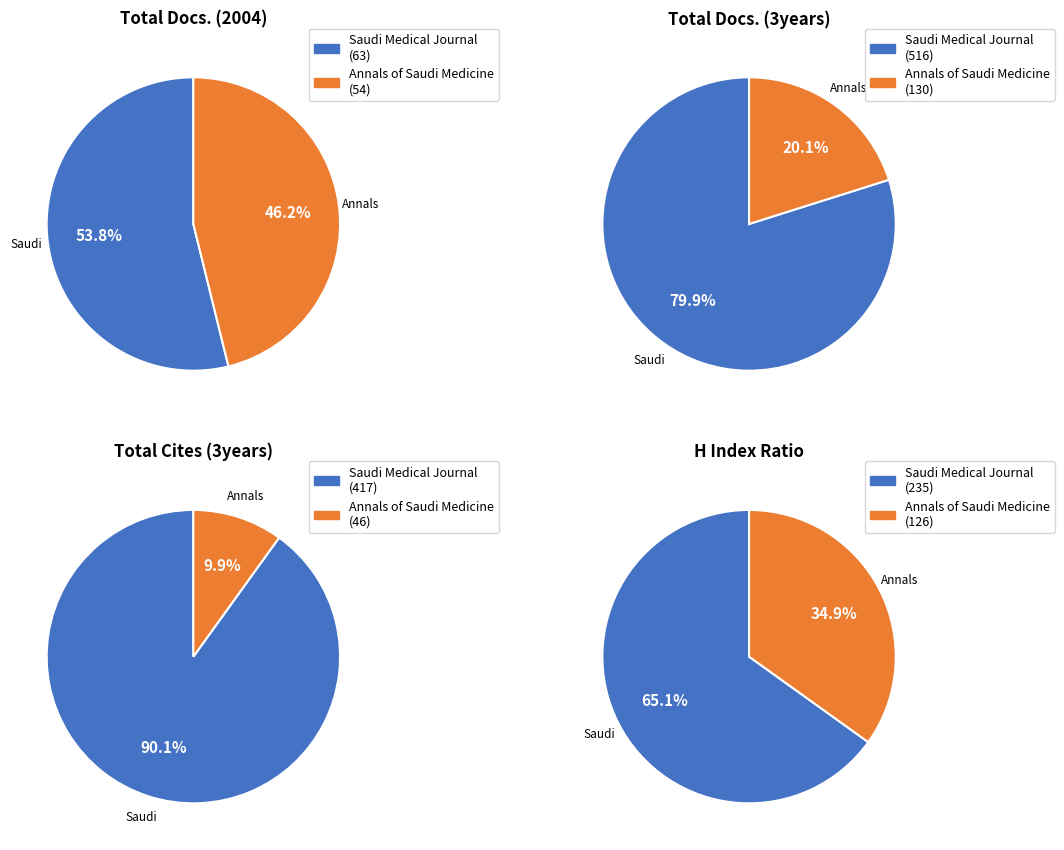

To the nearest percent, what portion does Annals of Saudi Medicine represent?

46%